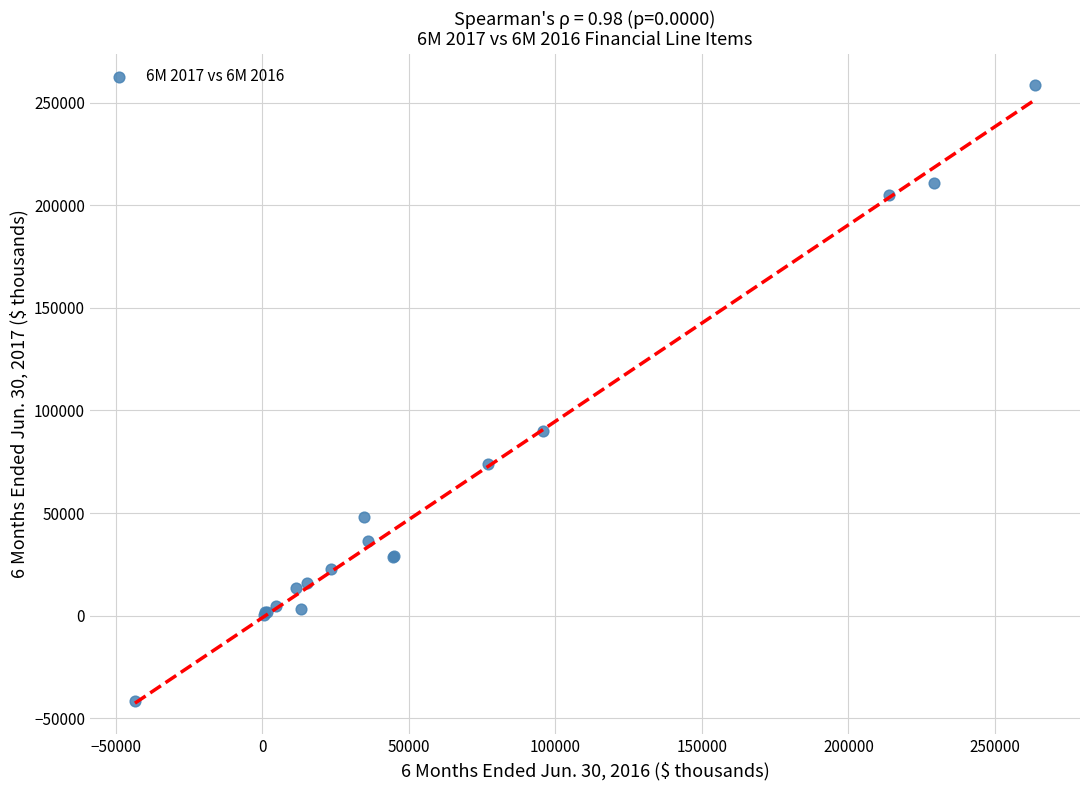

What Y value in the scatter plot is closest to 108485?

90155